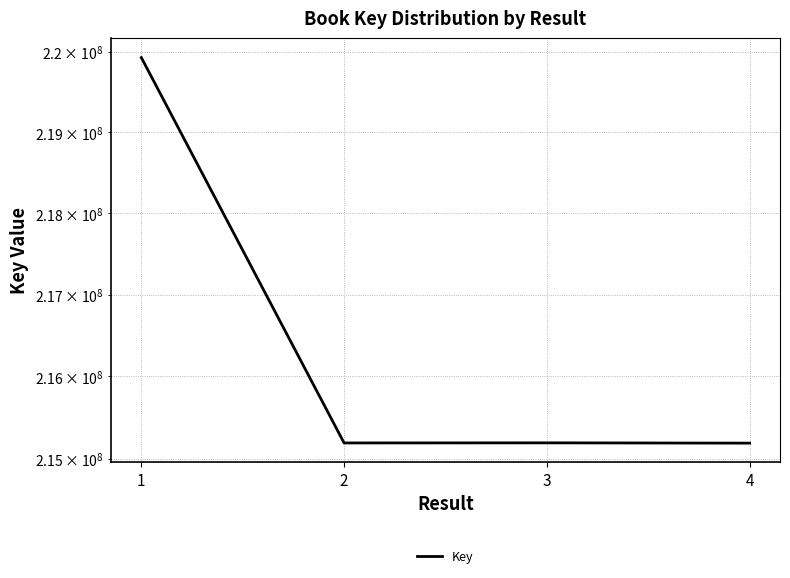

Reading left to right, list all the values displayed in this chart.

1=219927345	2=215190303	3=215191524	4=215188088